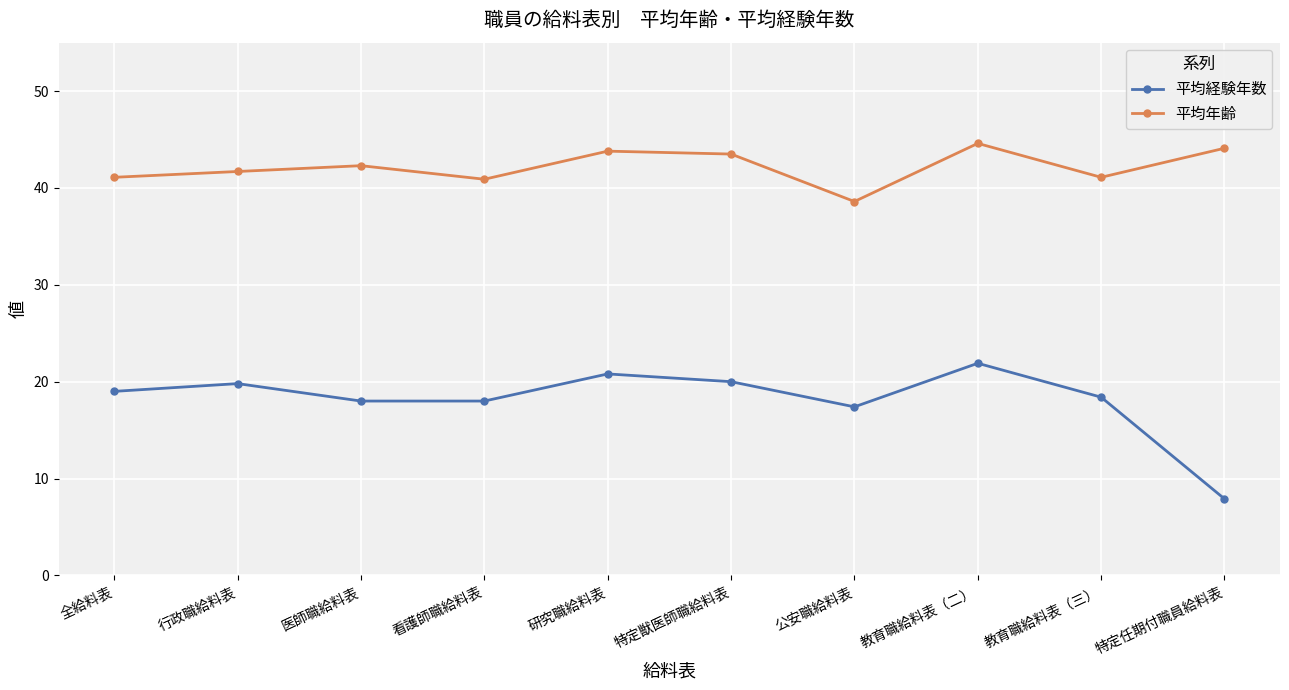

What is the minimum value shown in the chart?

7.9